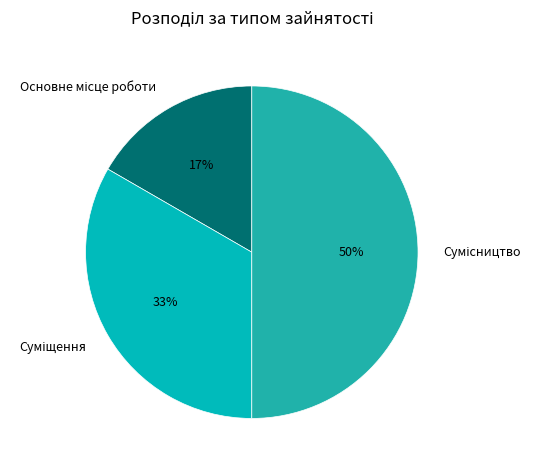

To the nearest percent, what is the average slice percentage?

33%